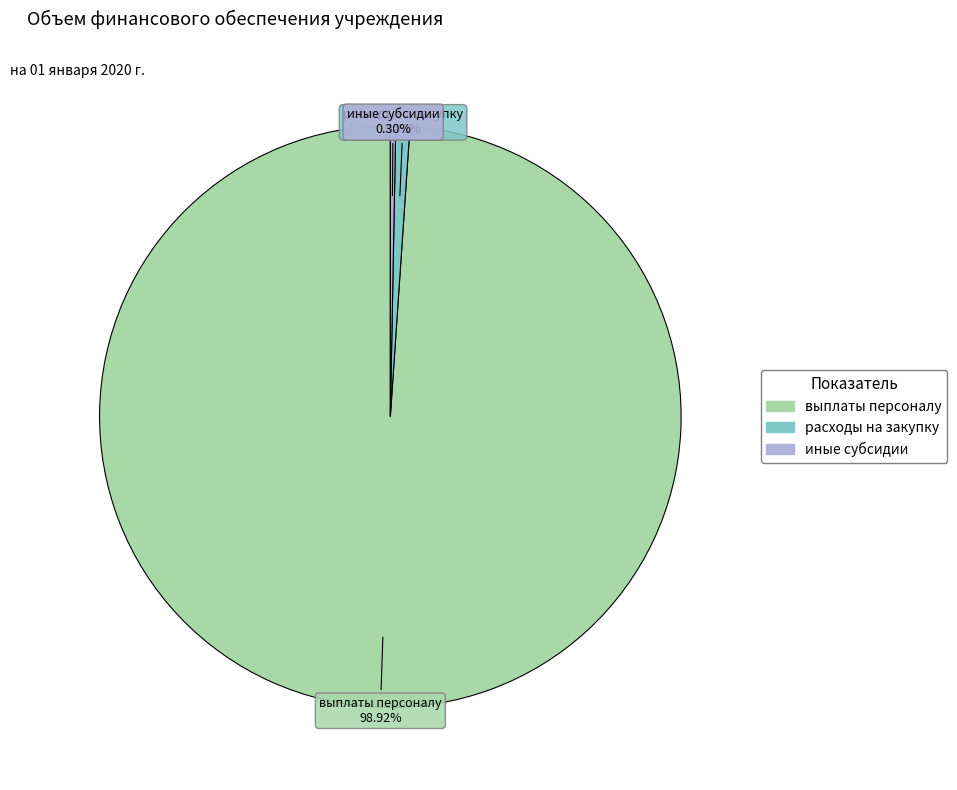

Combined, do выплаты персоналу and иные субсидии account for over 50%?

Yes